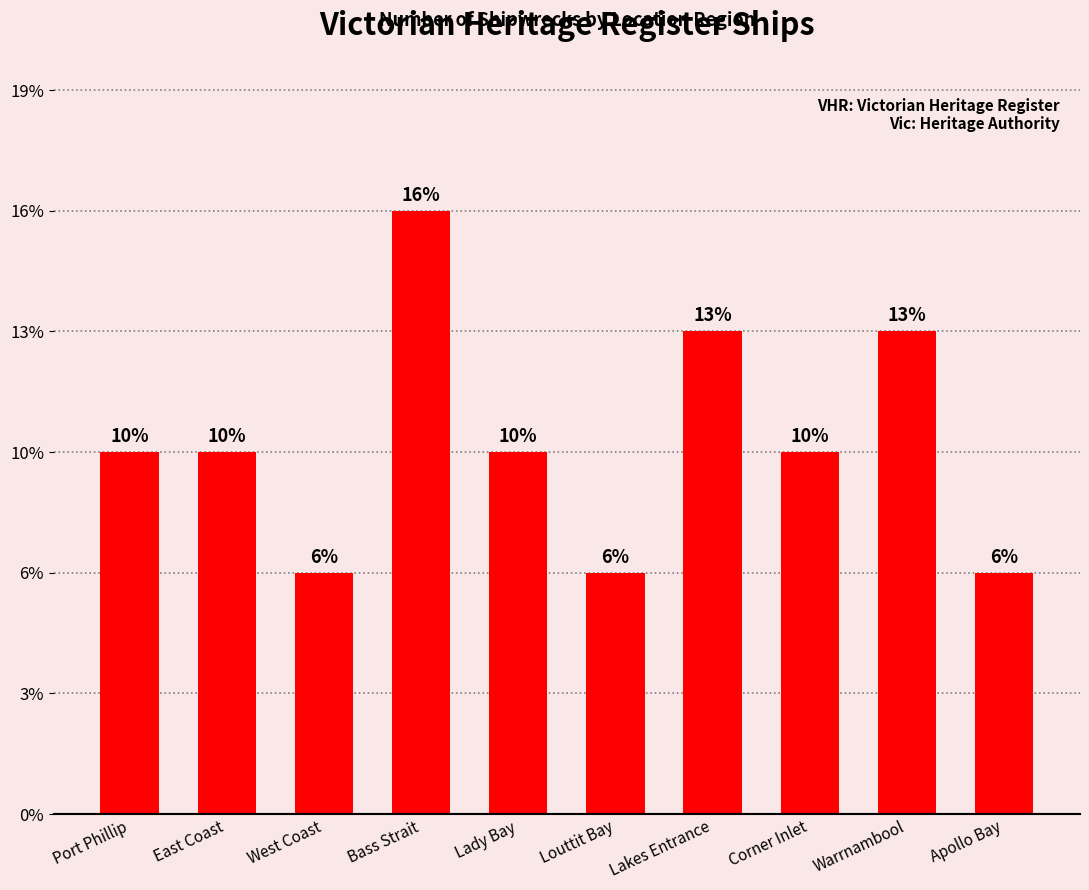

Rank the categories by value from lowest to highest.

West Coast, Louttit Bay, Apollo Bay, Port Phillip, East Coast, Lady Bay, Corner Inlet, Lakes Entrance, Warrnambool, Bass Strait